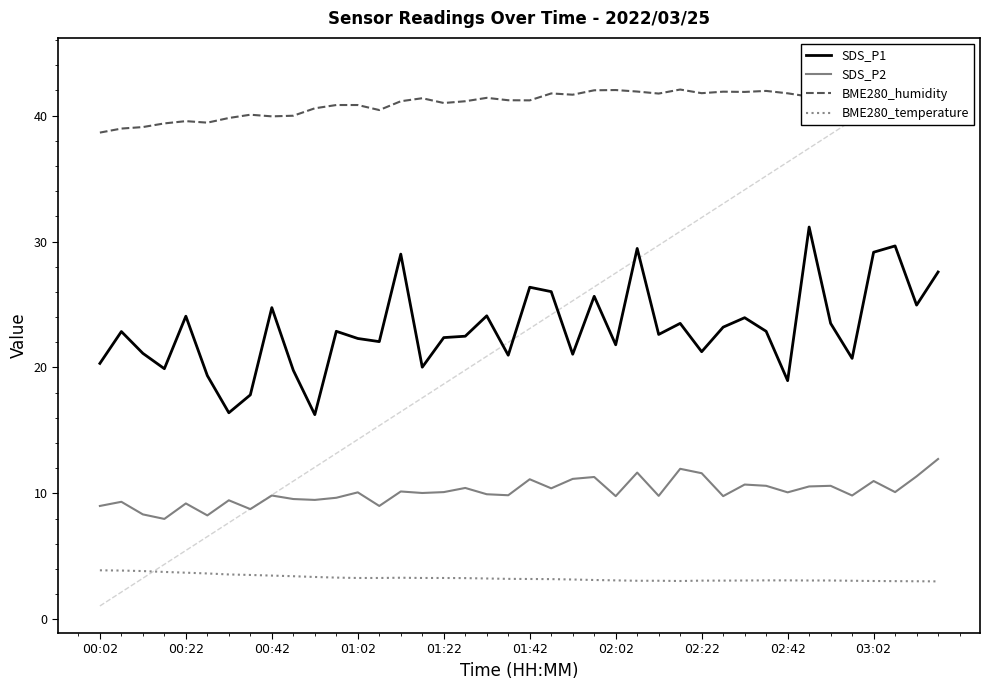

True or false: SDS_P2 and BME280_temperature cross at least once.

False